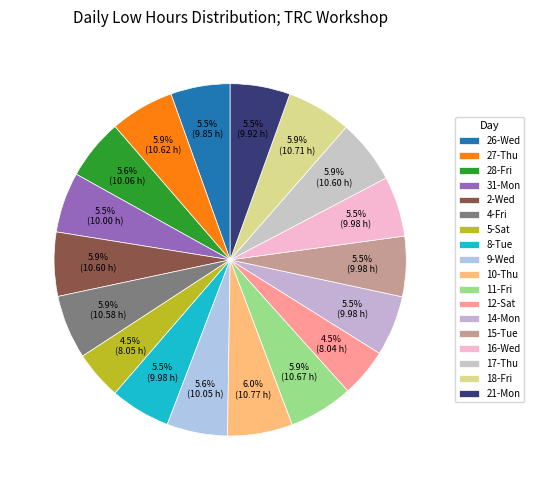

What is the ratio of the value at 18-Fri to the value at 21-Mon?

1.1